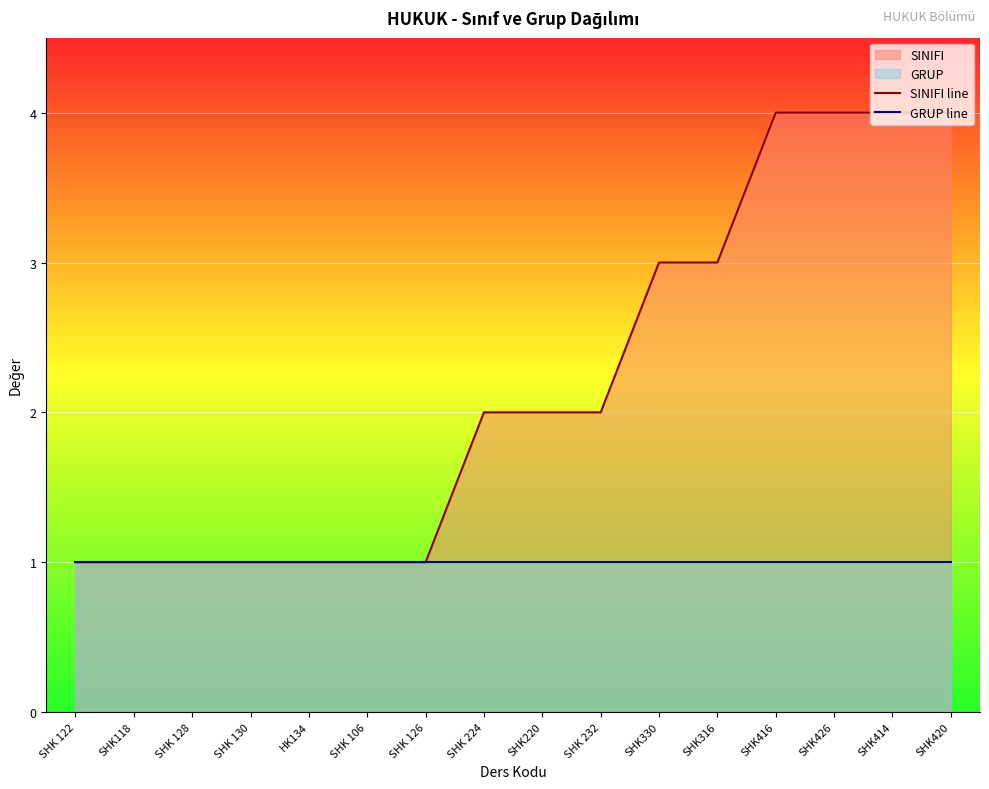

Reading right to left, transcribe all the data shown in this chart.

SINIFI line: 4	4	4	4	3	3	2	2	2	1	1	1	1	1	1	1
GRUP line: 1	1	1	1	1	1	1	1	1	1	1	1	1	1	1	1